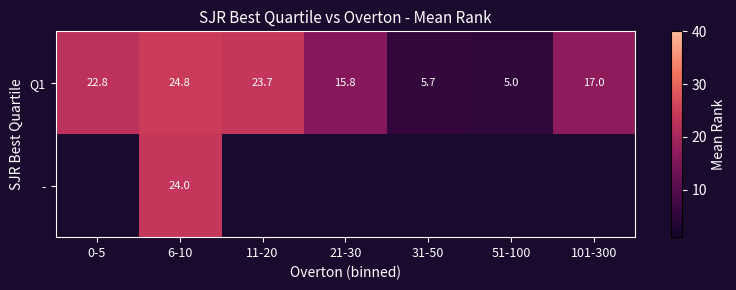

Rank the series at 31-50 from highest to lowest value.

Q1, -